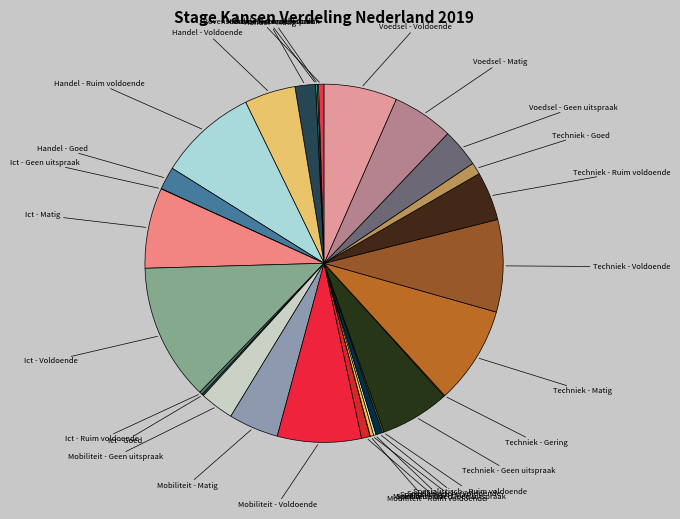

Combined, do Handel - Ruim voldoende and Mobiliteit - Ruim voldoende account for over 50%?

No